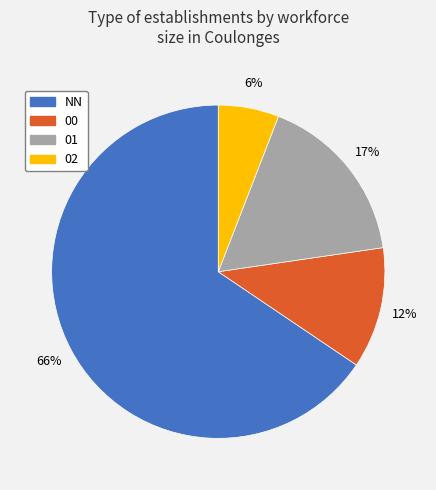

Which has a higher value, 01 or NN?

NN